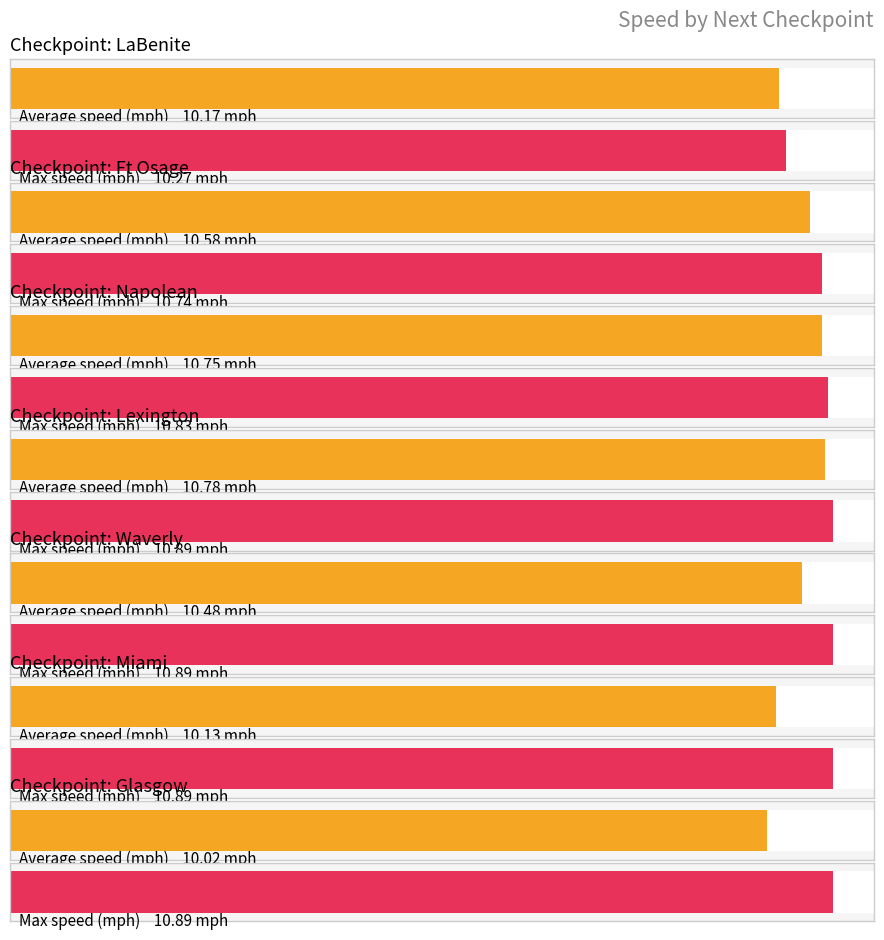

List the series in order of their overall mean, lowest first.

Average Speed (mph), Max Speed (mph)